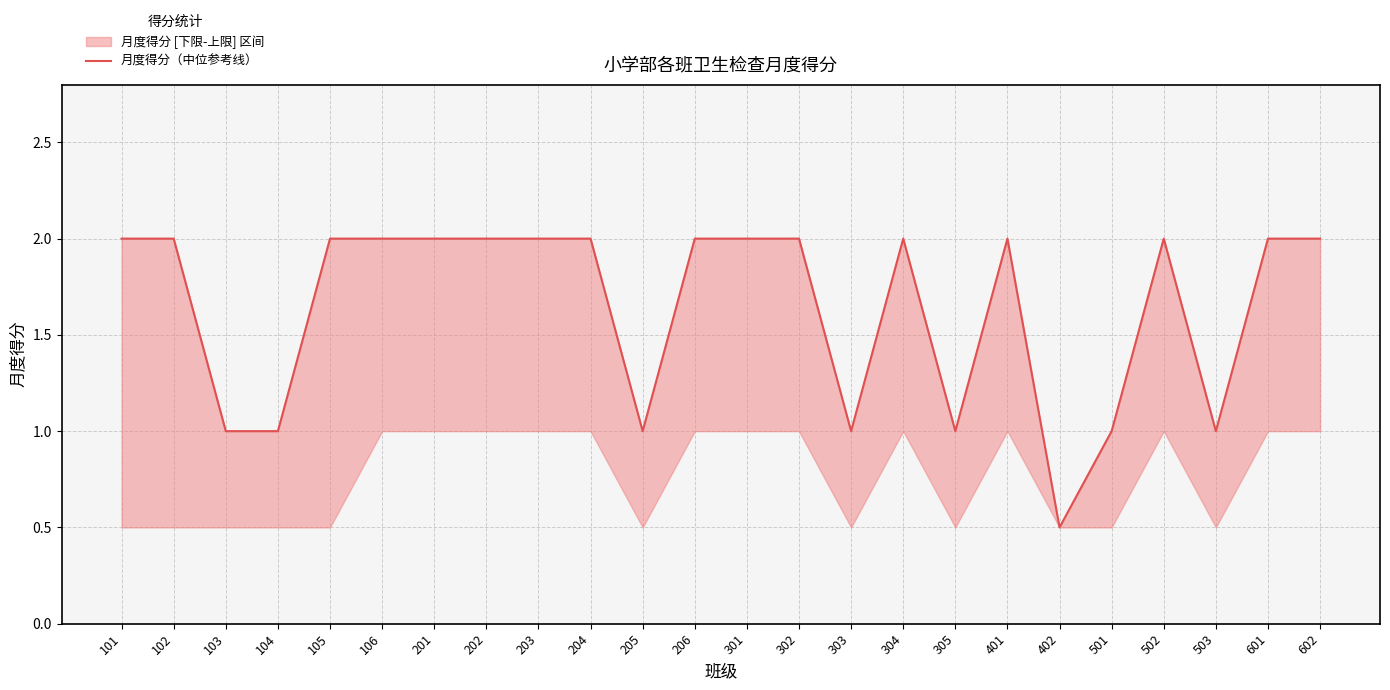

What is the difference between the maximum and minimum values?

1.5